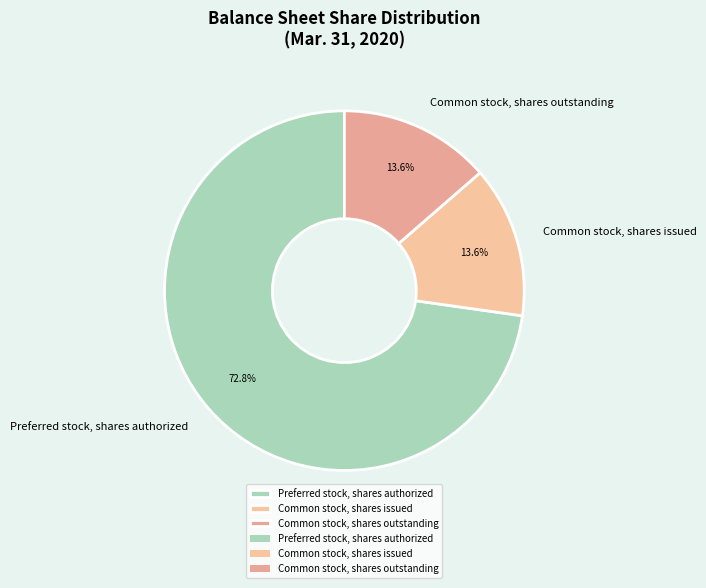

Does any single category account for the majority?

Yes